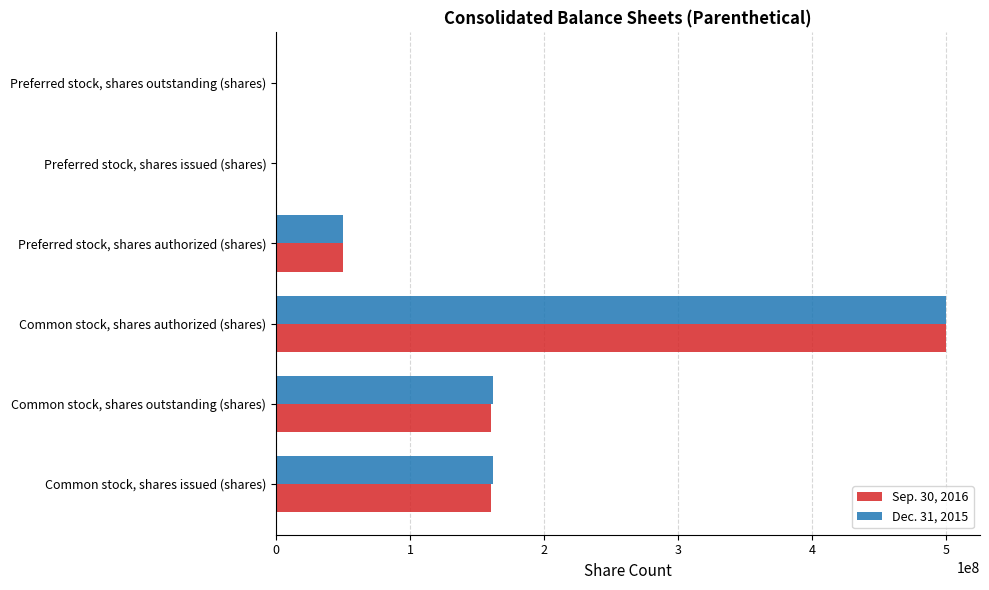

How many data points does each series have?

6